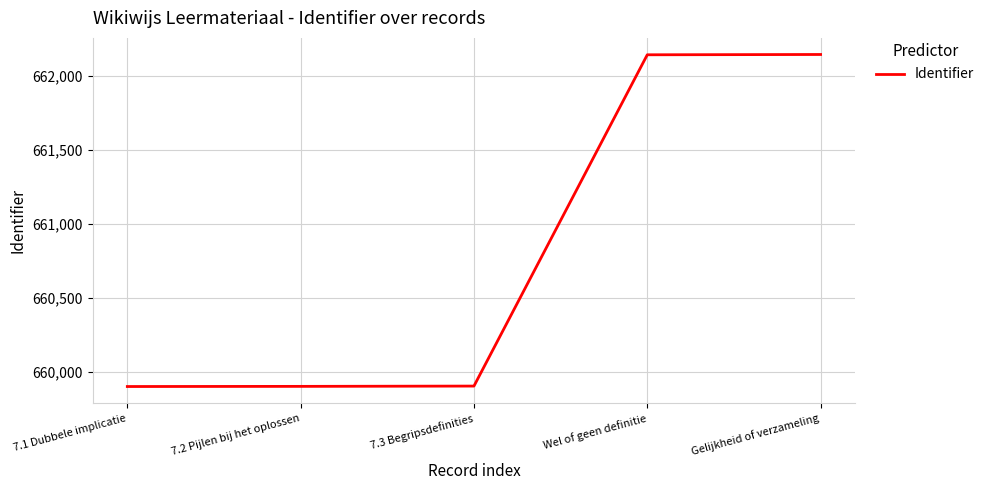

What is the sum of the values at 7.1 Dubbele implicatie and 7.2 Pijlen bij het oplossen?

1319801